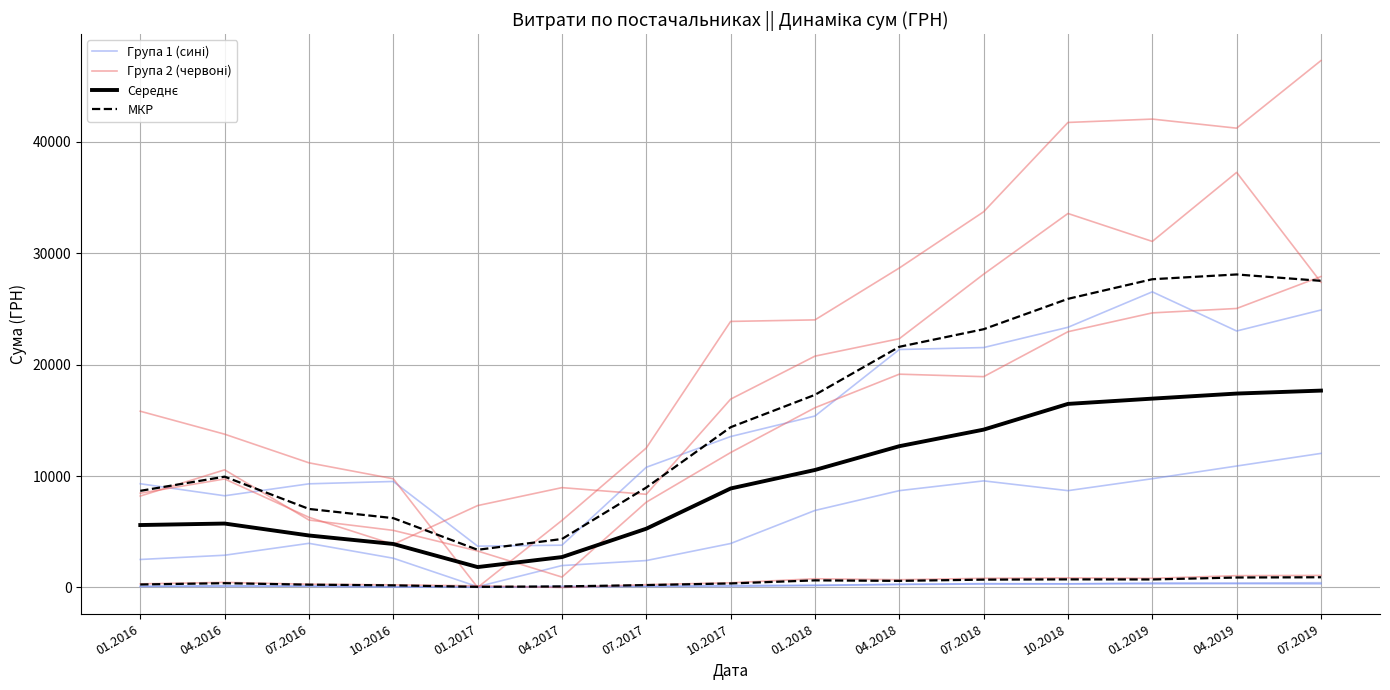

How many data points does each series have?

15